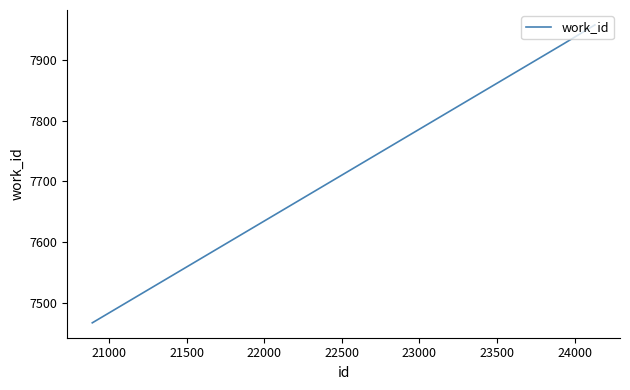

What is the minimum value shown in the chart?

7468